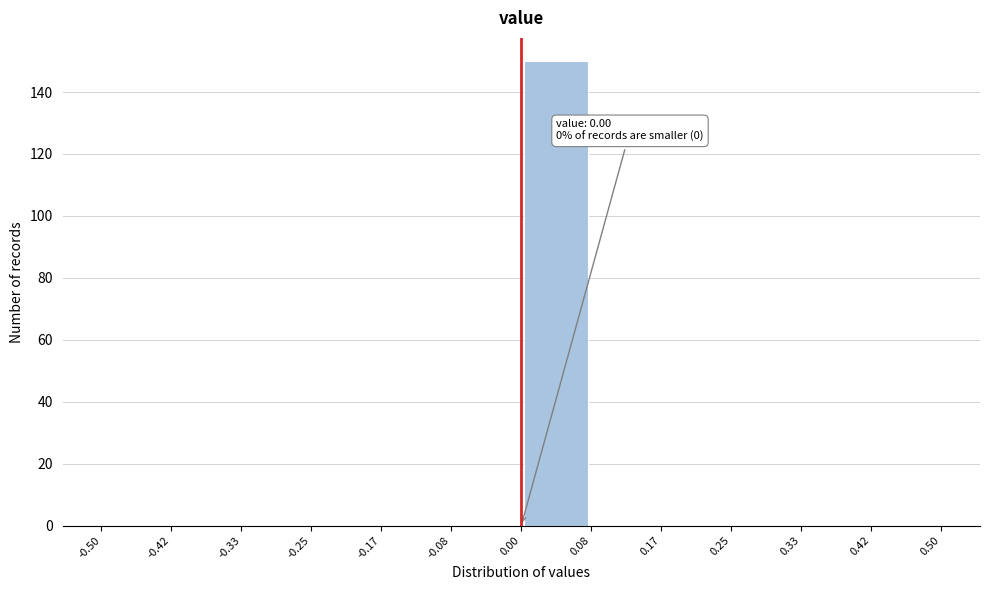

Which range on the x-axis has the tallest bar?

0.00 to 0.08